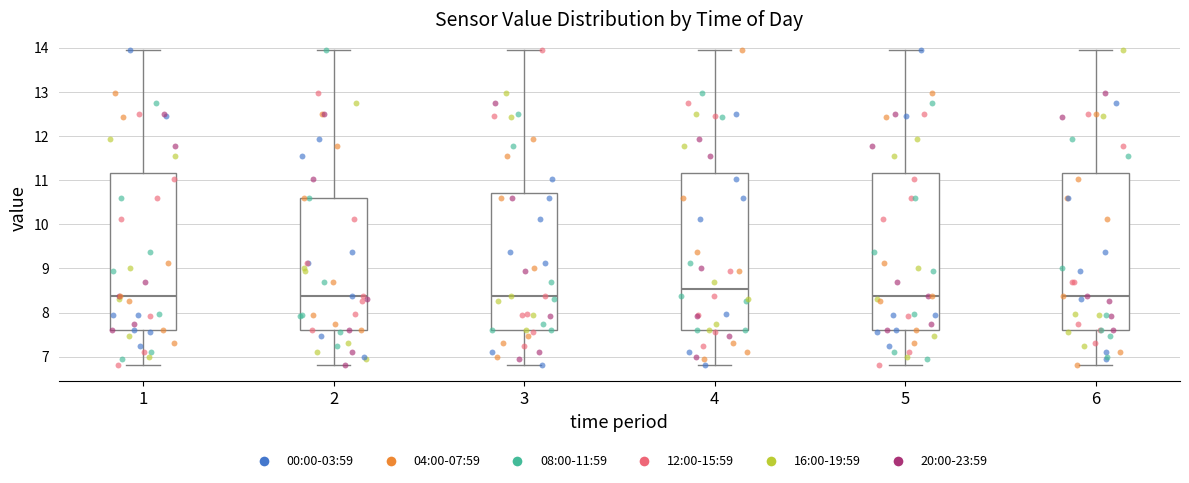

Where does the upper whisker of the box at x = 4 end on the y-axis? The values are not printed on the chart, so give them approximately, as read against the axis.

14.0